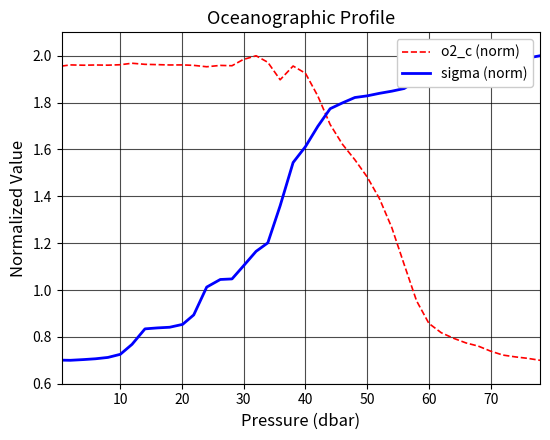

Does the chart have visible grid lines?

Yes